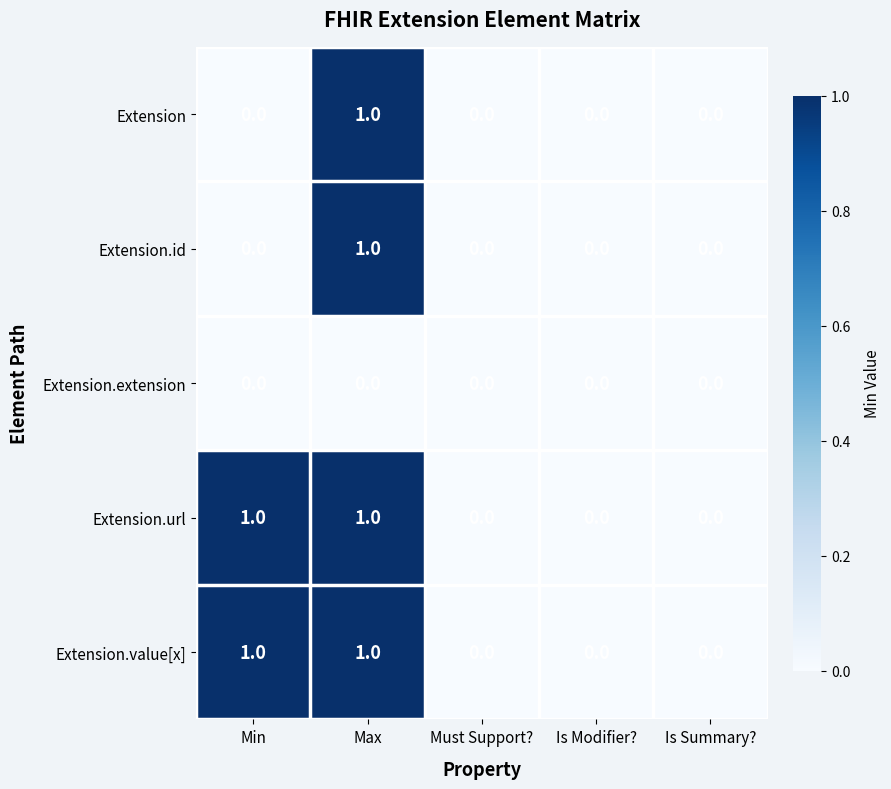

The Extension series shows 1 at Max. True or false?

True